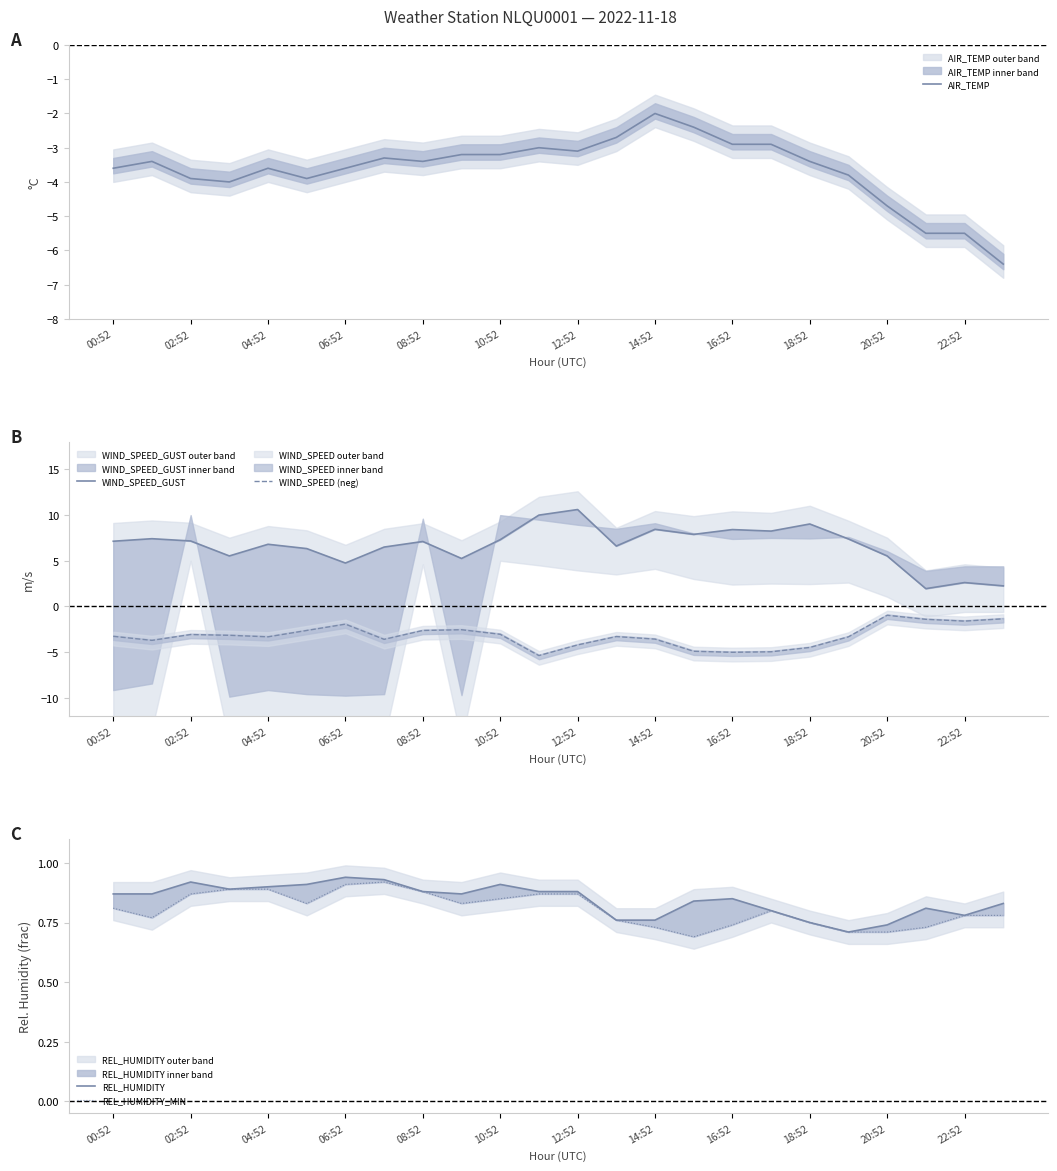

True or false: REL_HUMIDITY_MIN and WIND_SPEED_GUST intersect in this chart.

False